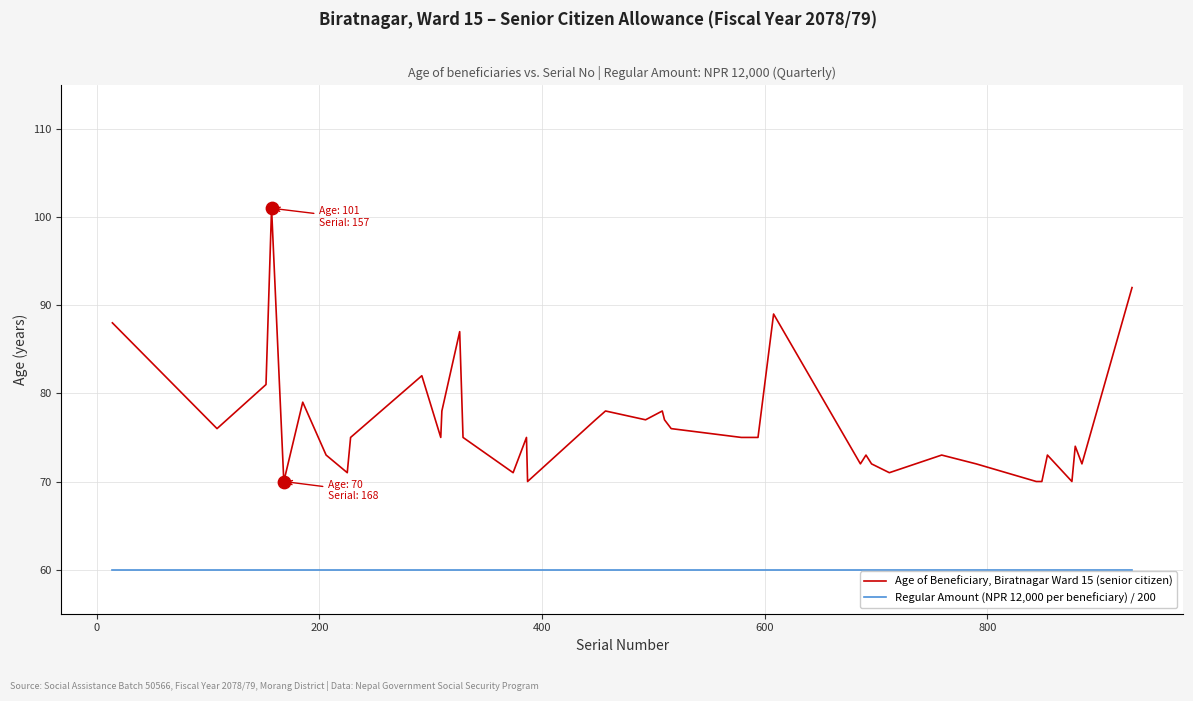

Which series has the largest total across all categories?

Age of Beneficiary, Biratnagar Ward 15 (senior citizen)